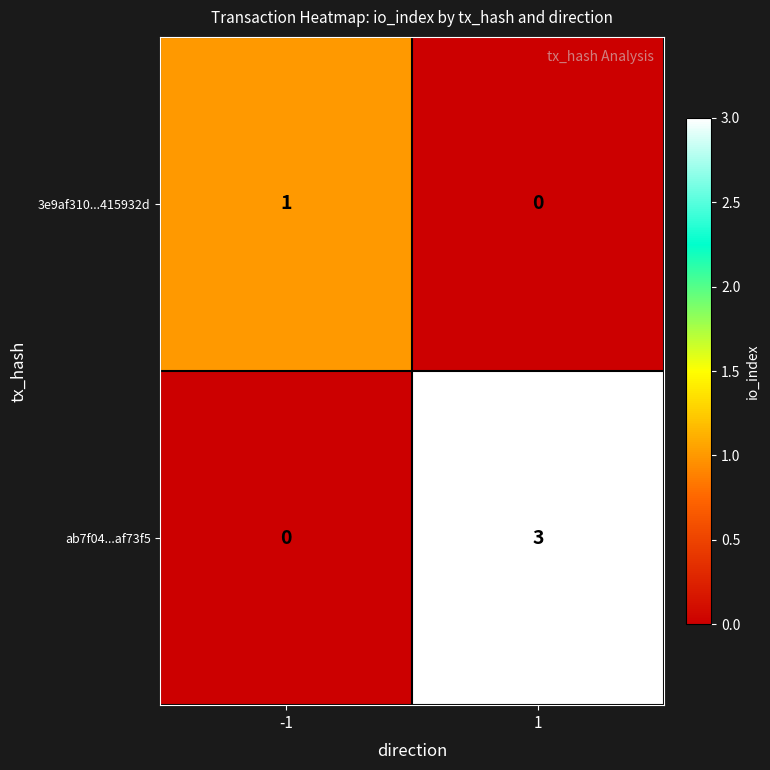

What is the difference between the ab7f04...af73f5 values at -1 and 1?

3